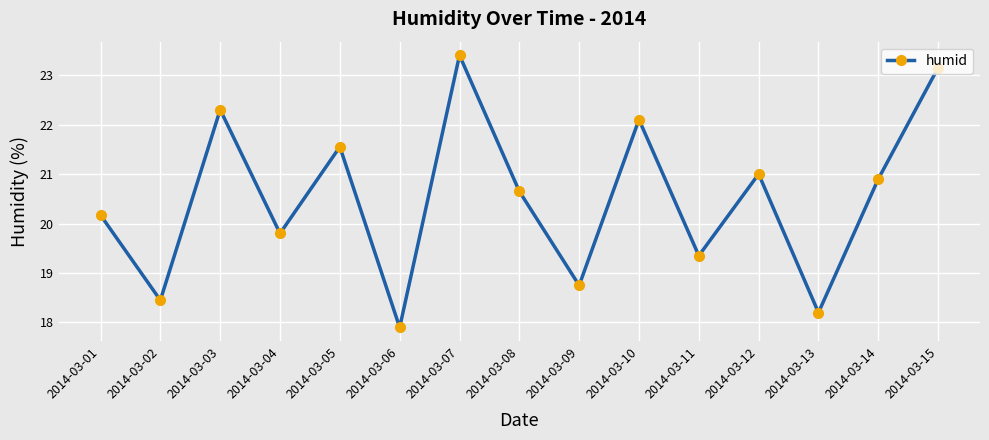

What is the minimum value shown in the chart?

17.9